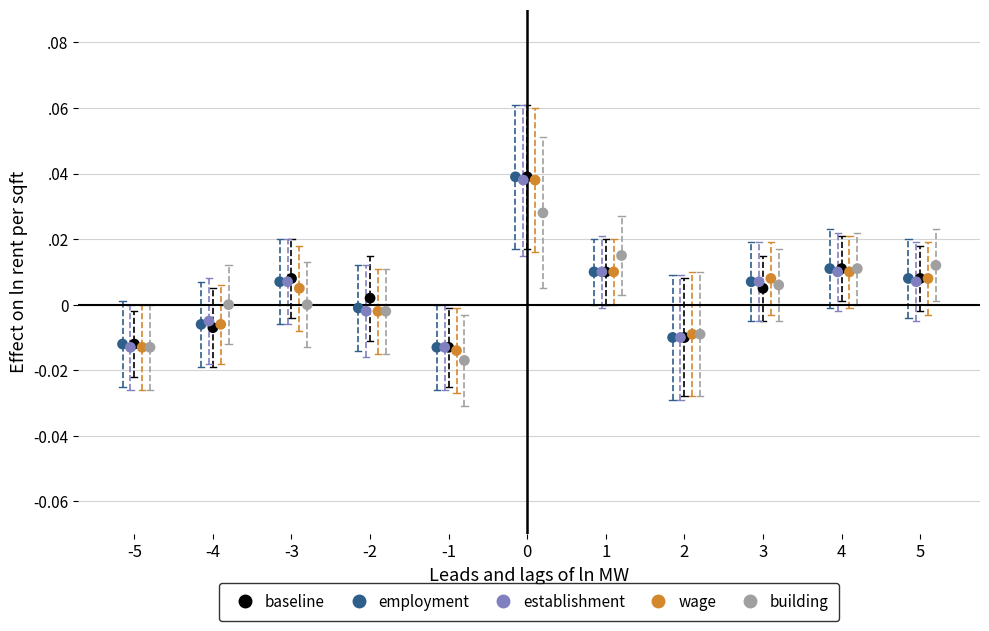

What are all the series names shown in the legend?

baseline, employment, establishment, wage, building